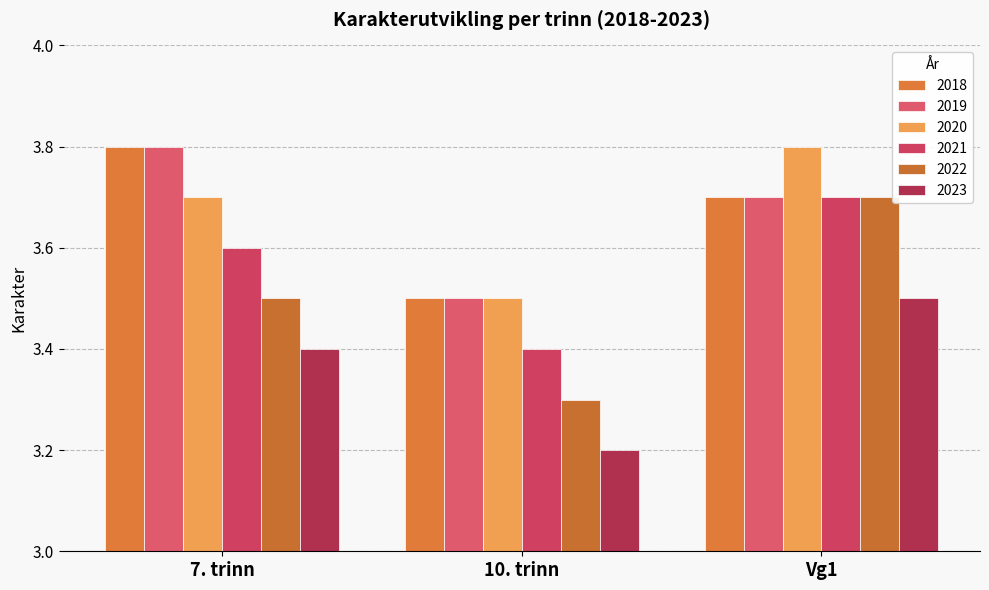

What position from the right is Vg1?

1